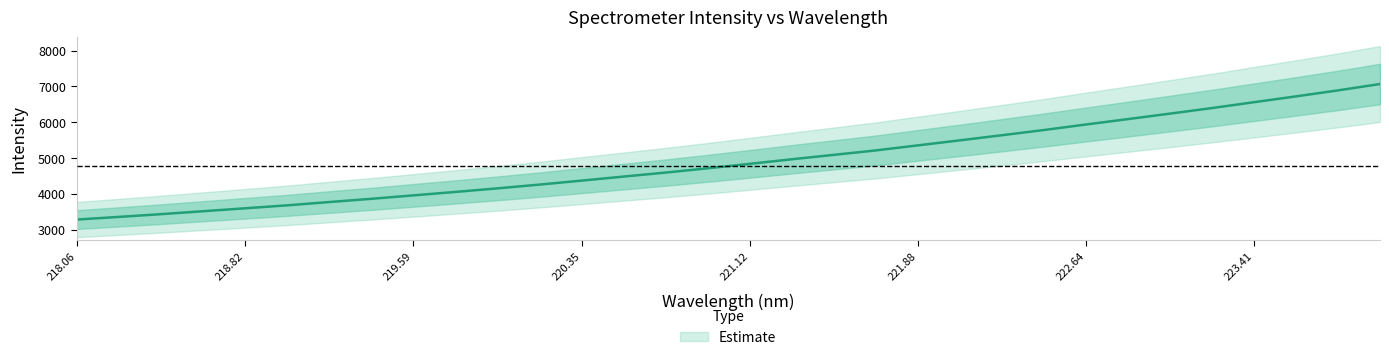

The value at 219.9712 is 5459.2. True or false?

False